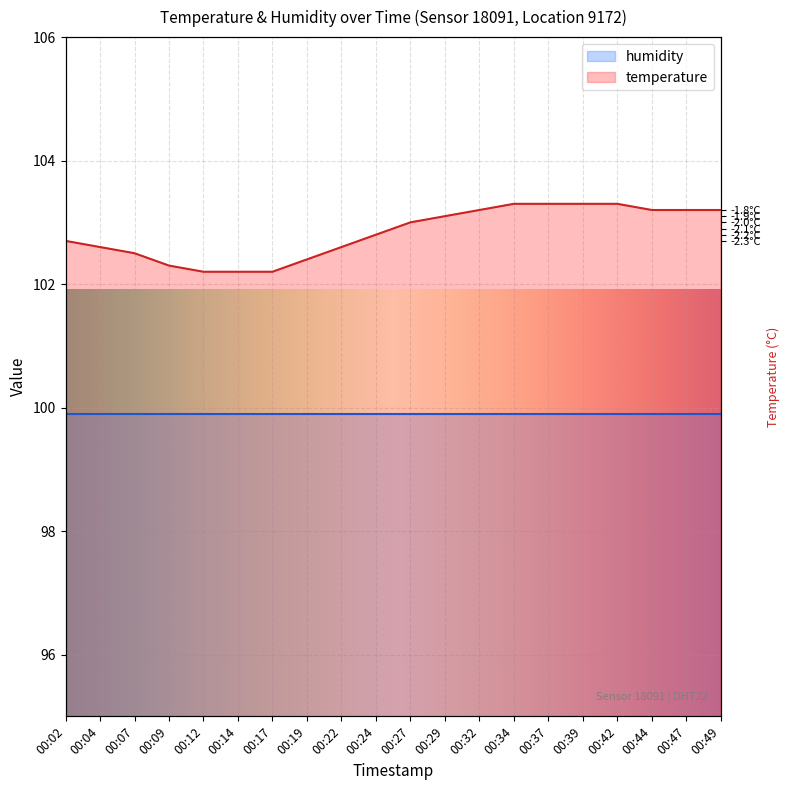

Count the number of categories in the chart.

20